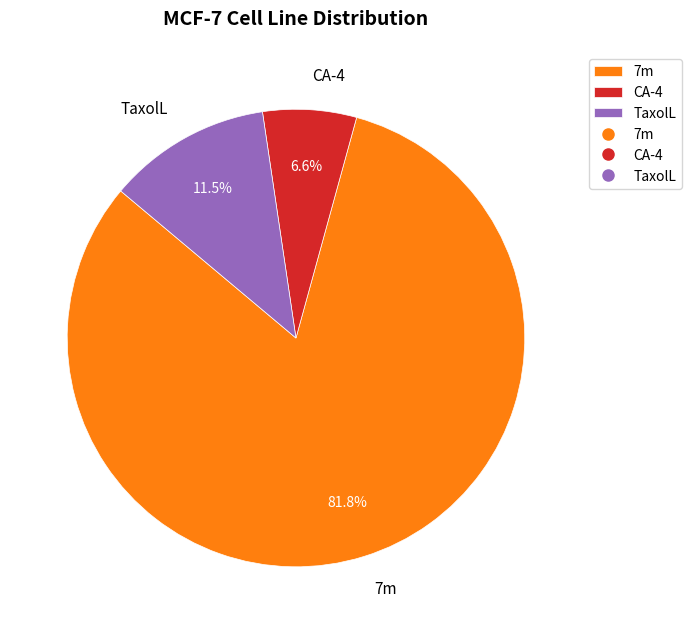

Which has a higher value, 7m or TaxolL?

7m